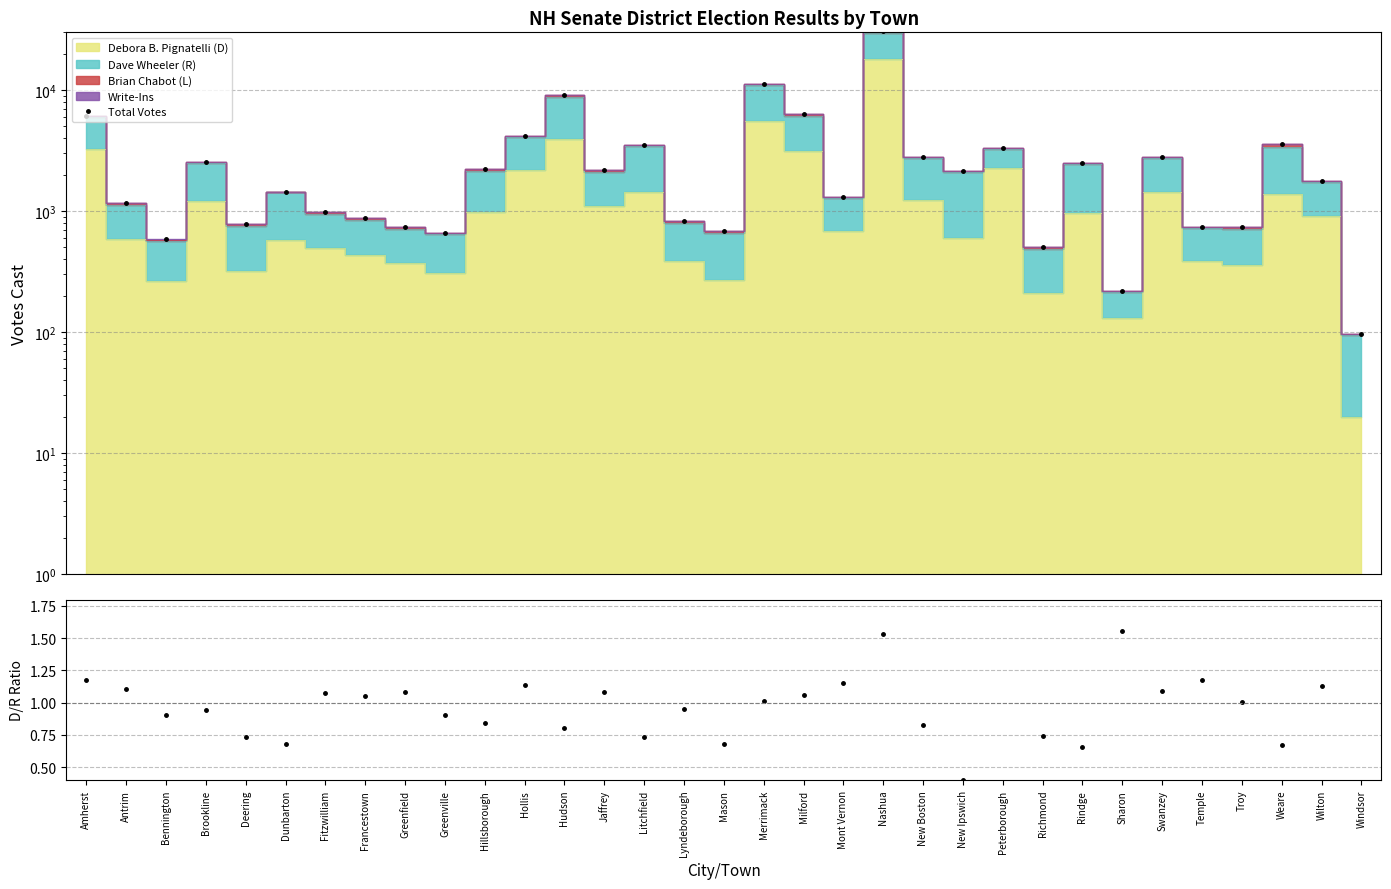

Which has a higher value, Litchfield or Sharon?

Litchfield